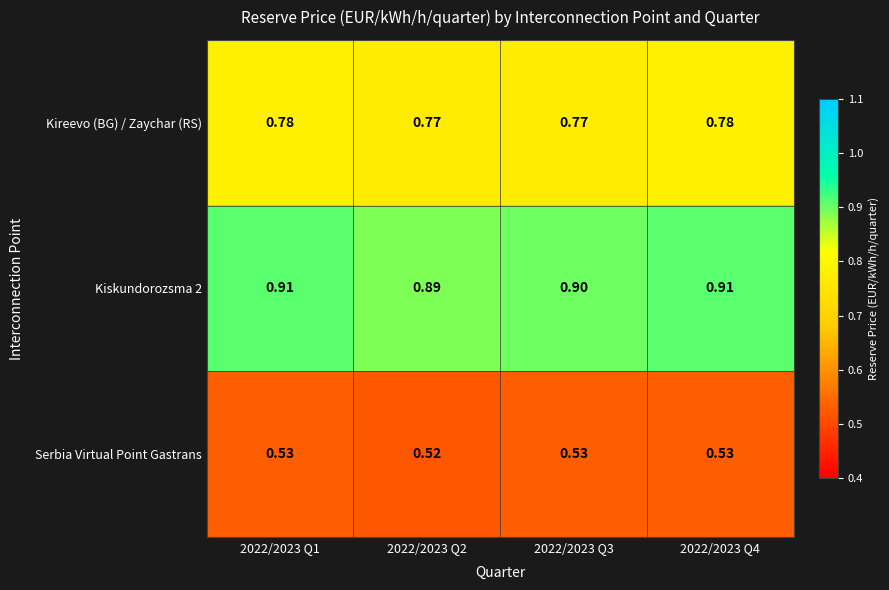

Which series has the largest total across all categories?

Kiskundorozsma 2